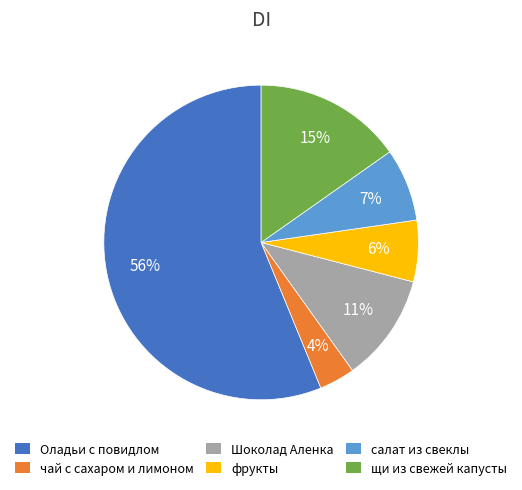

To the nearest percent, what is the combined percentage of Оладьи с повидлом and фрукты?

63%